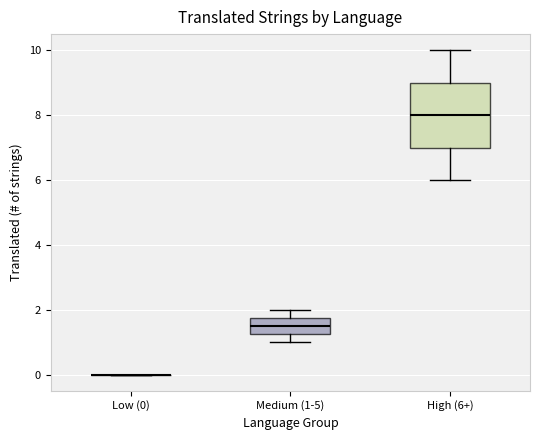

Reading left to right, transcribe this box plot: for each box, give where its median line is, the range the box spans, and where its two whiskers end, as read against the y-axis. The values are not printed on the chart, so give them approximately, as read against the axis.

Low (0): box collapsed to a line at 0.0, whiskers 0.0 to 0.0
Medium (1-5): median 1.6, box 1.2 to 1.8, whiskers 1.0 to 2.0
High (6+): median 8.0, box 7.0 to 9.0, whiskers 6.0 to 10.0